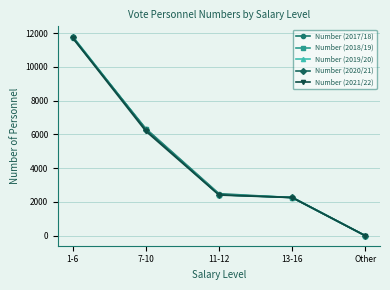

At how many categories does at least one series exceed 8720?

1